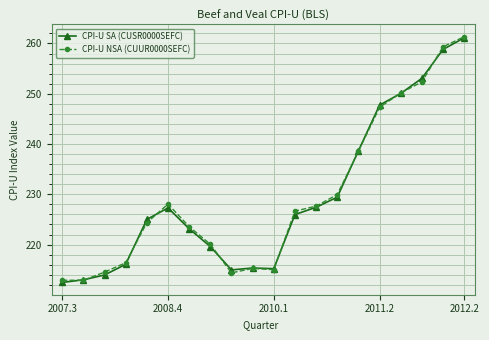

Does the chart display data point markers on the line(s)?

Yes